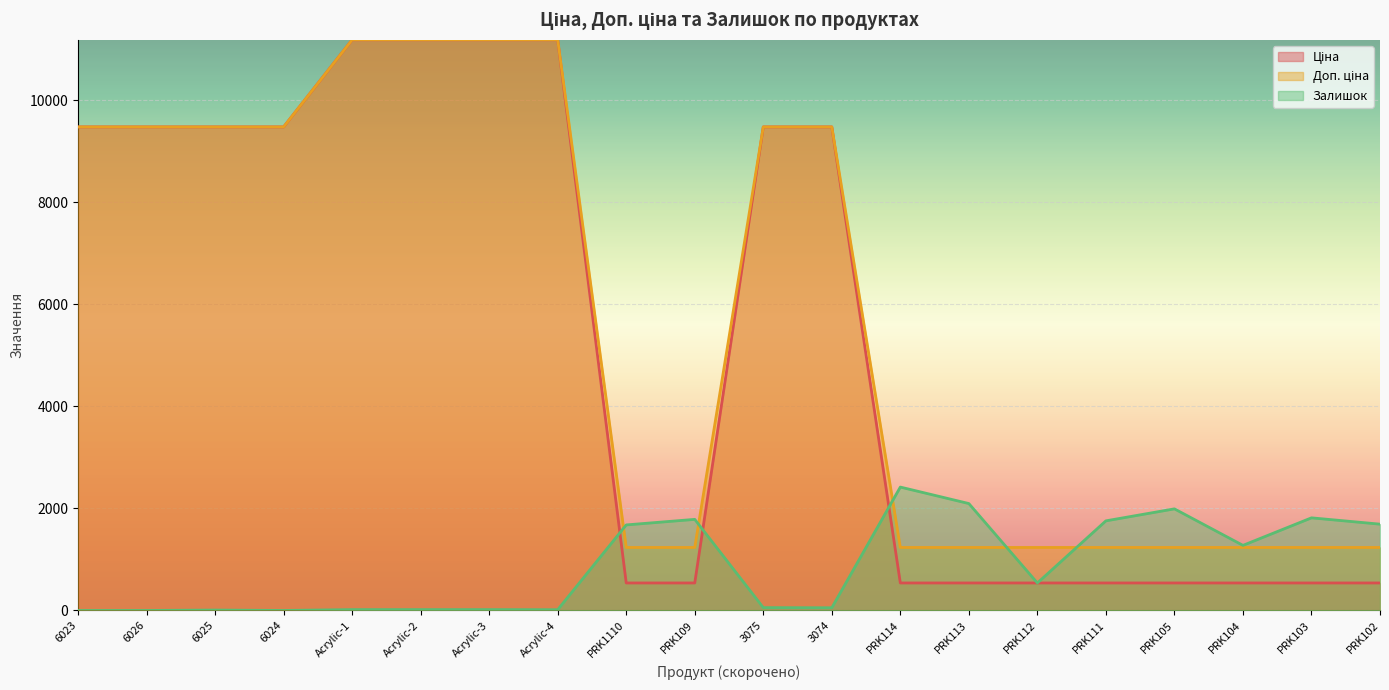

What is the sum of the Доп. ціна values at PRK102 and Acrylic-1?

12423.5